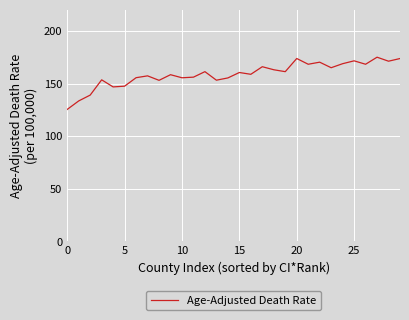

What is the difference between the maximum and minimum values?

49.6